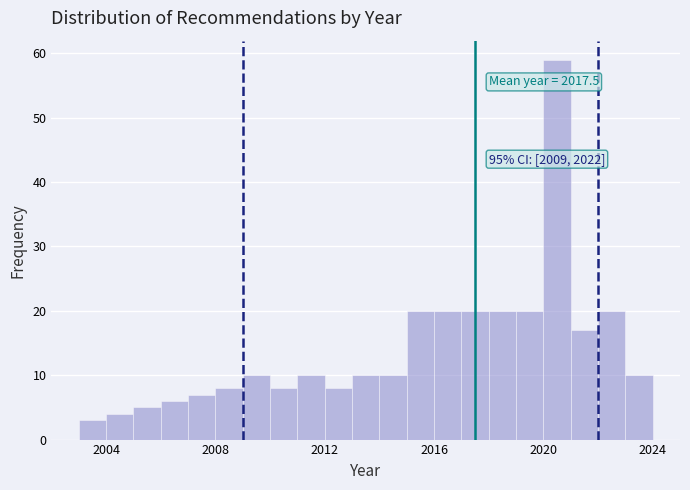

Read against the x-axis, roughly where is the centre of the tallest bar?

2020.5